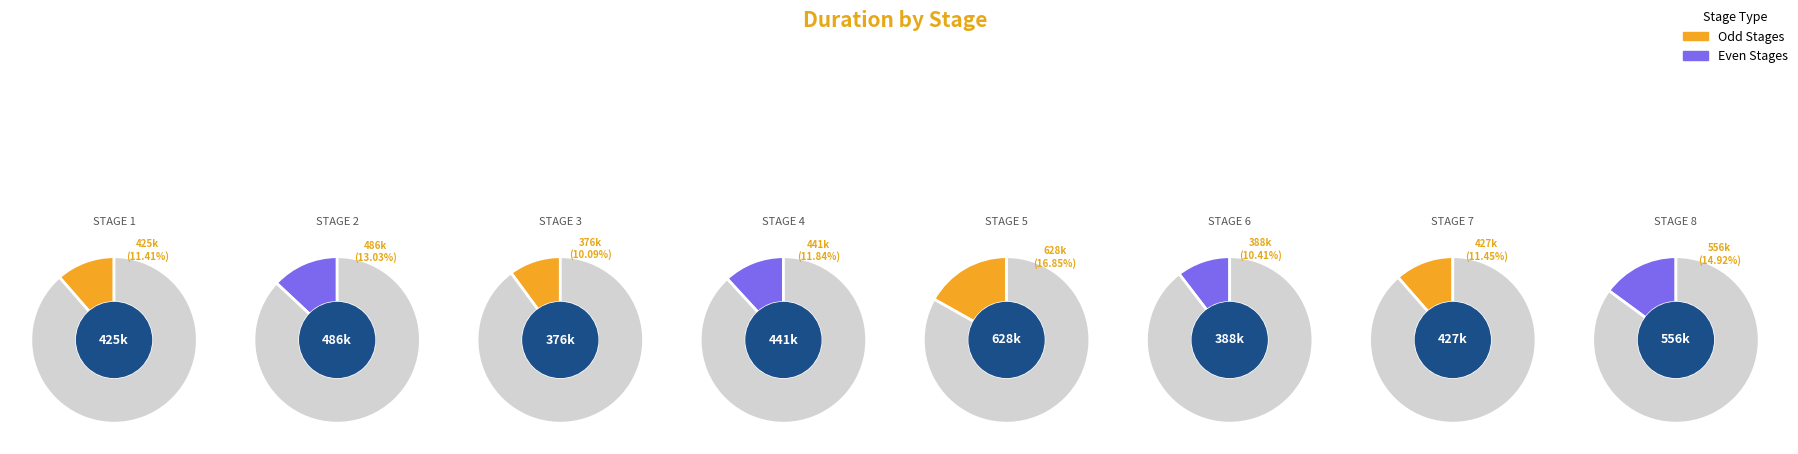

Which has a higher value, STAGE 5 or STAGE 7?

STAGE 5